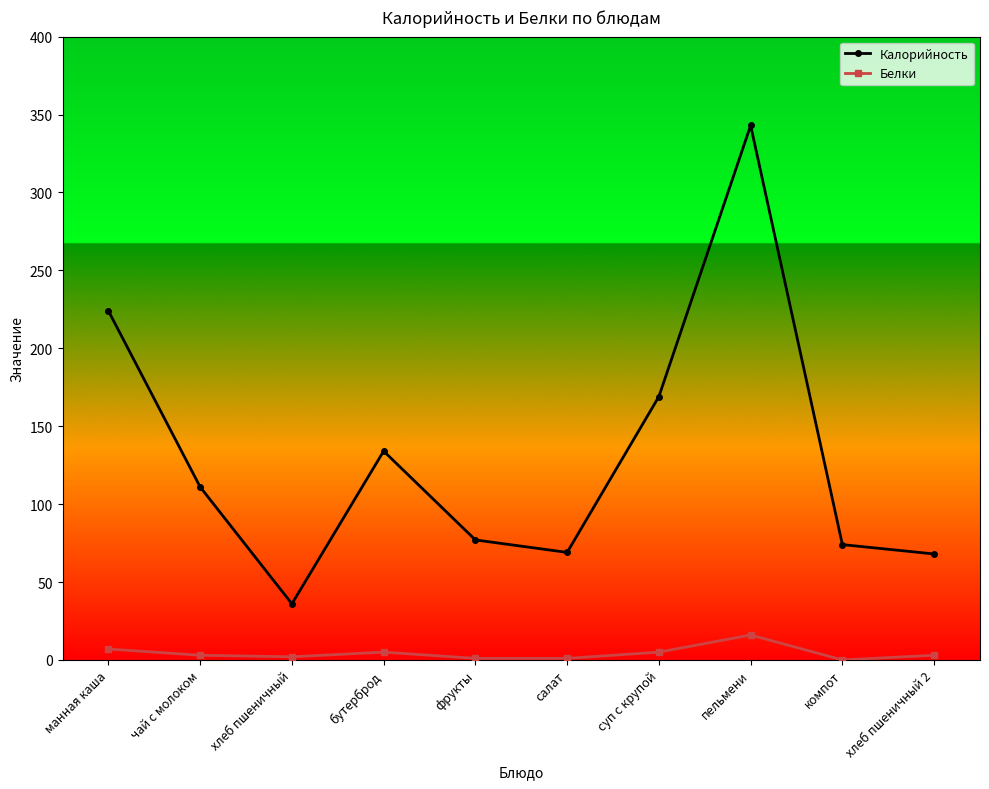

In Калорийность, how many points are lower than both neighbors (excluding endpoints)?

2